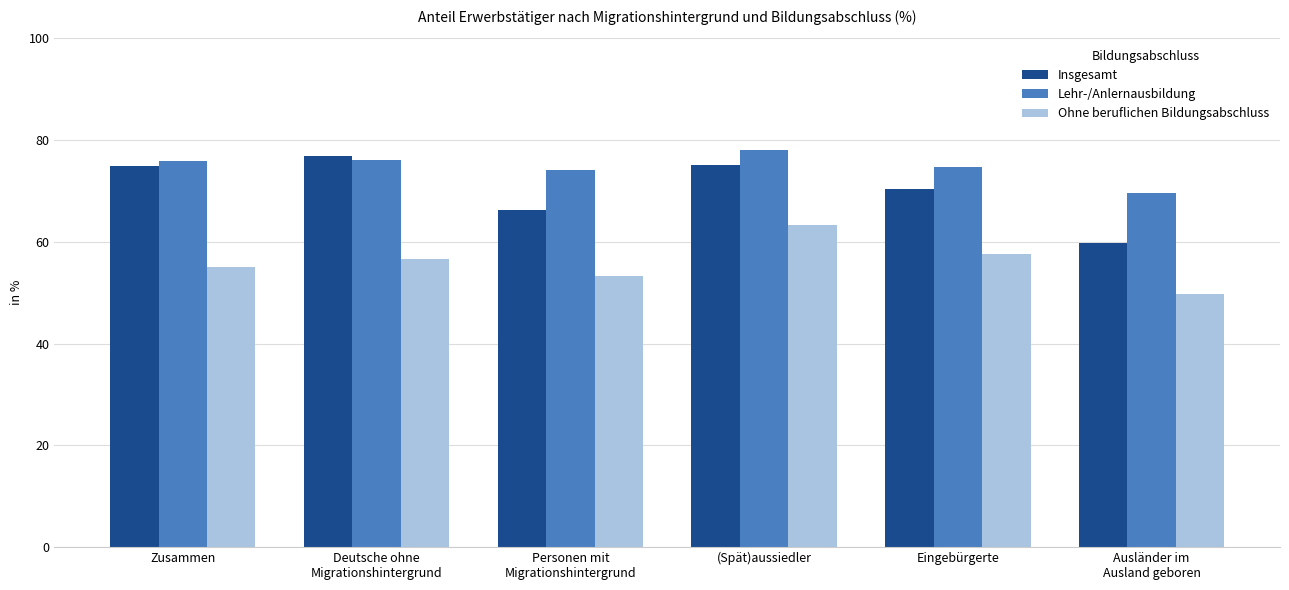

At how many categories does at least one series exceed 60?

6